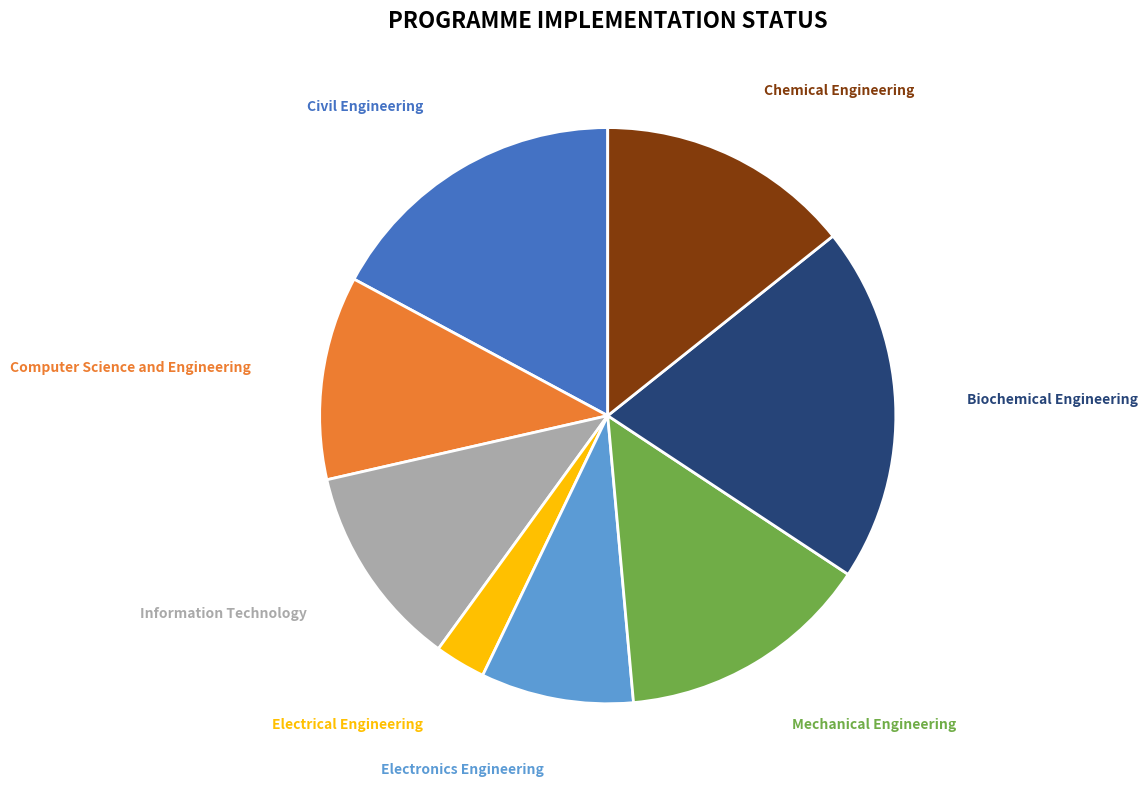

Does Computer Science and Engineering represent more than half of the total?

No